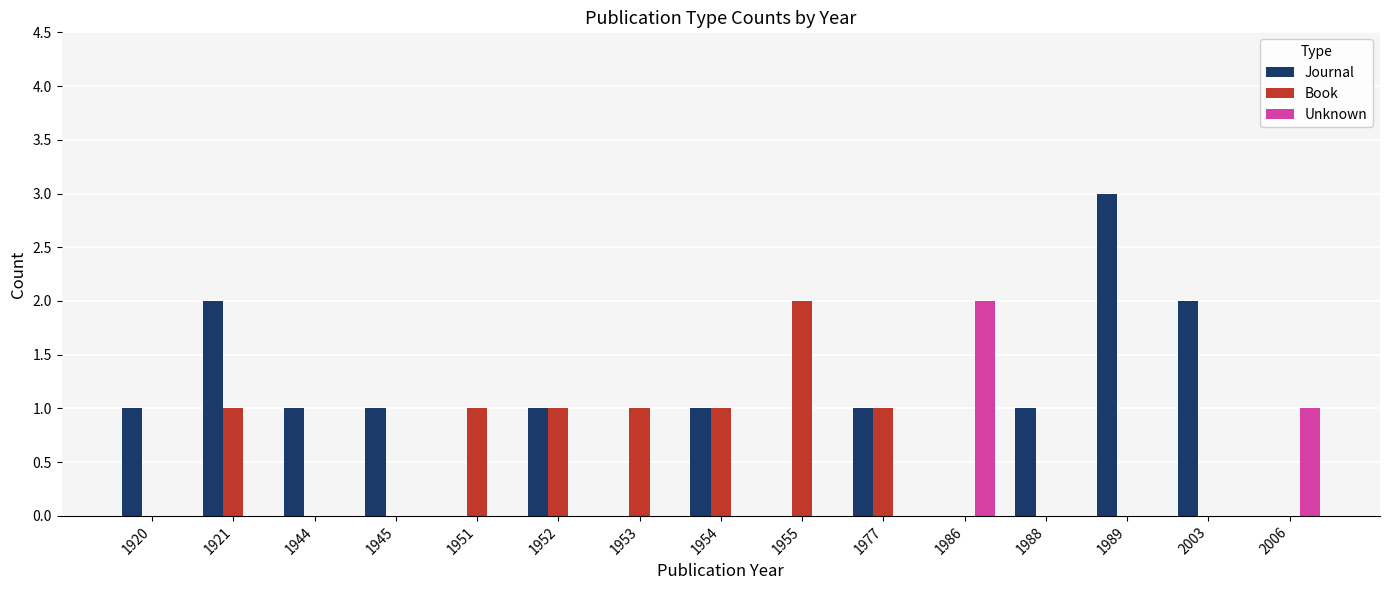

What is the greatest value displayed?

3